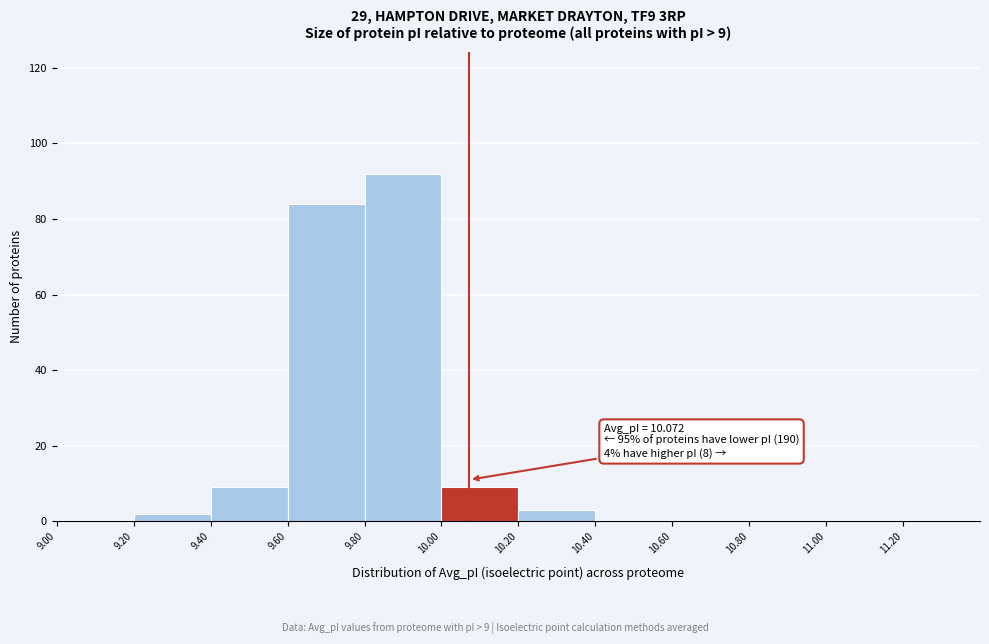

Which range on the x-axis has the tallest bar?

9.8 to 10.0